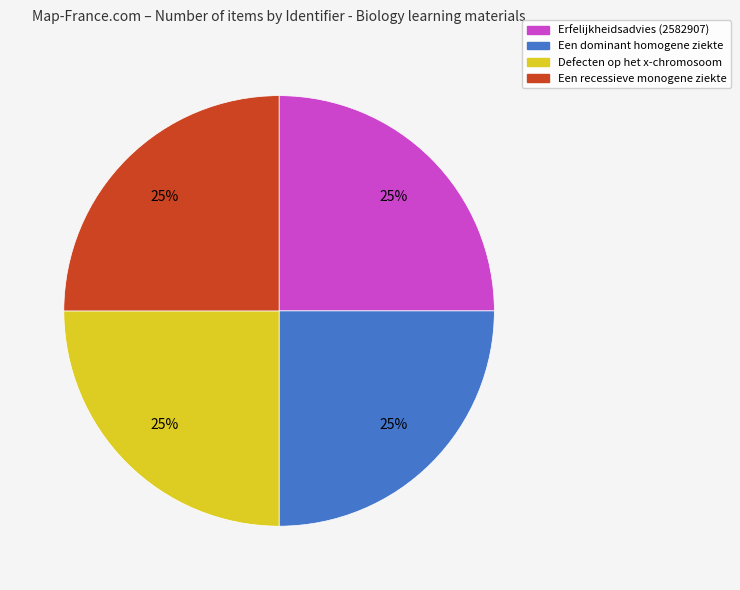

To the nearest percent, what is the average slice percentage?

25%